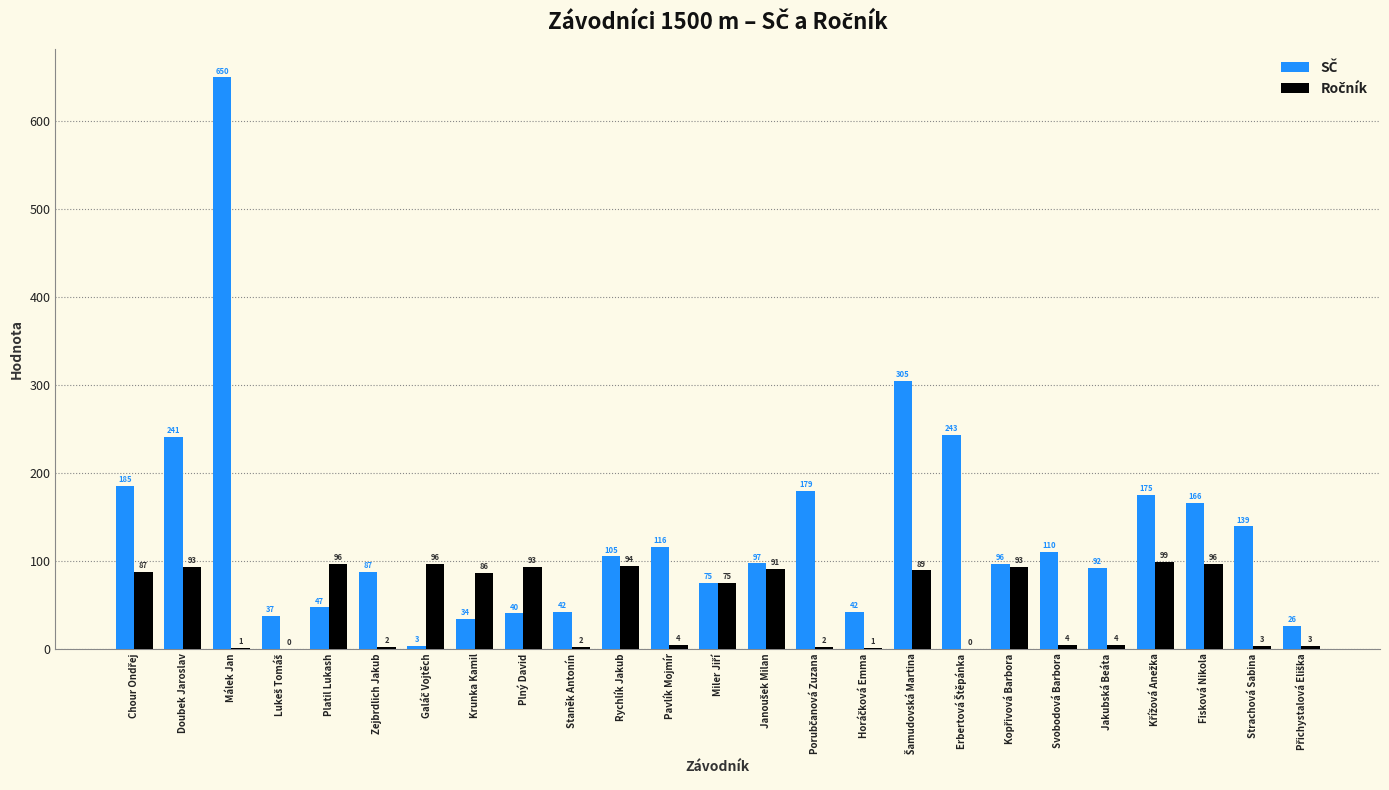

At which category is the sum across all series the highest?

Málek Jan